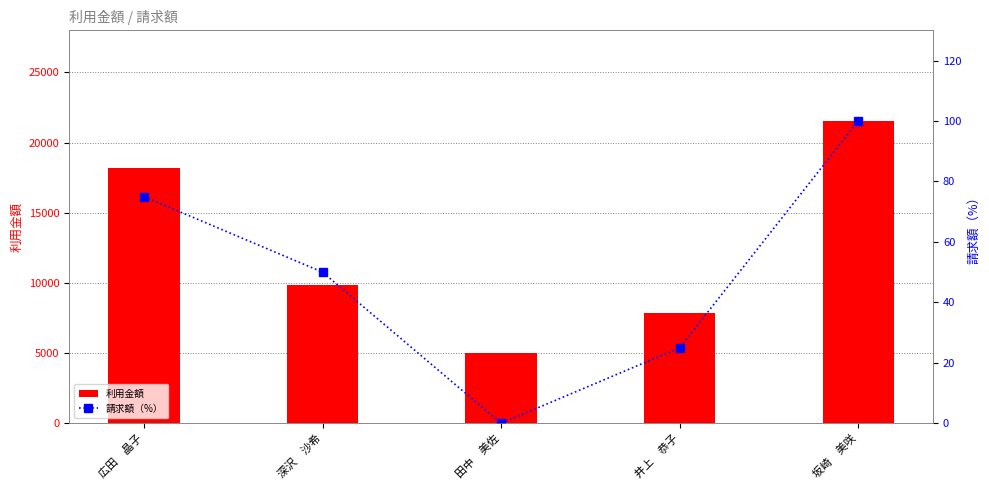

List the series in order of their peak value, lowest first.

請求額（%）, 利用金額